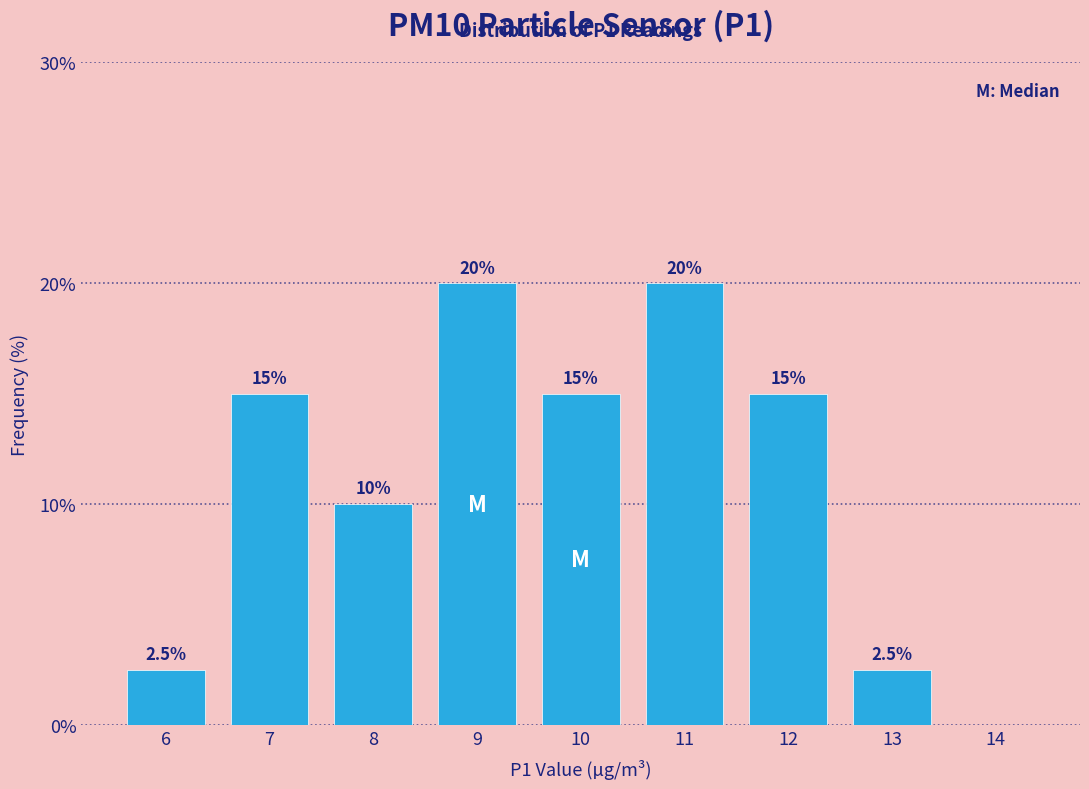

Reading left to right, list all the values displayed in this chart.

6=2.5	7=15.0	8=10.0	9=20.0	10=15.0	11=20.0	12=15.0	13=2.5	14=0.0